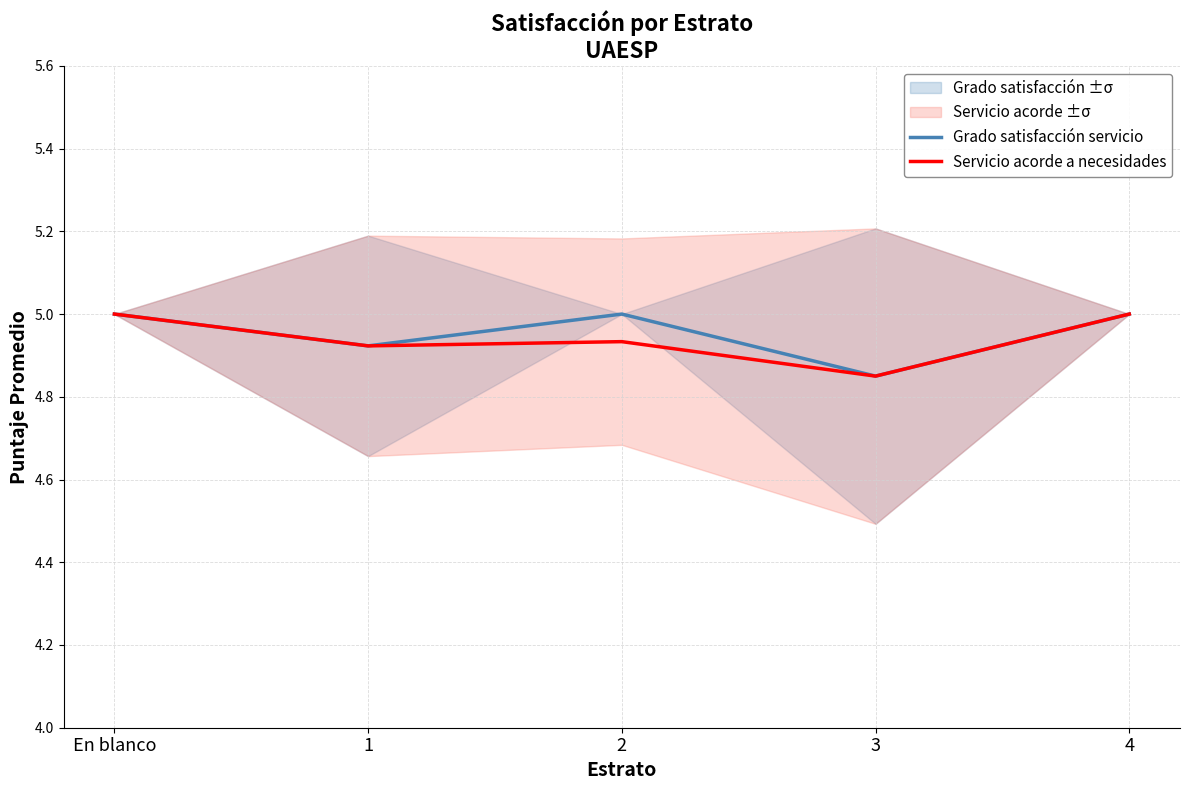

At which category does Servicio acorde a necesidades reach its first local valley?

1